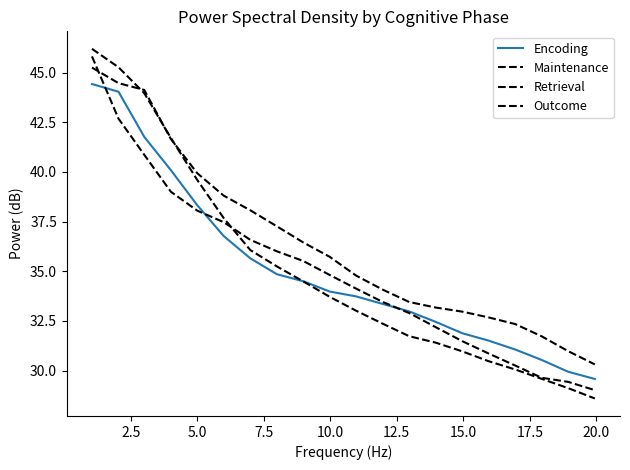

What is the sum of all Encoding values?

701.5